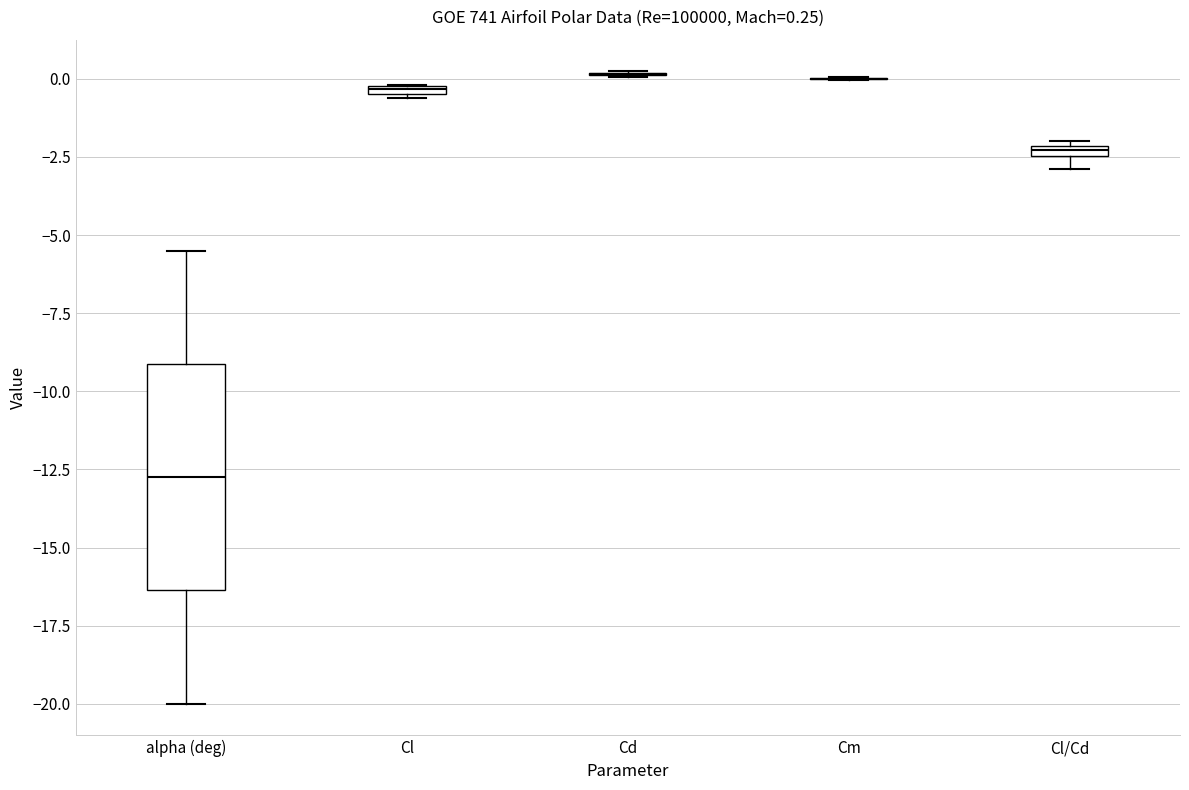

Comparing the boxes themselves (not the whiskers), which one is the tallest?

alpha (deg)